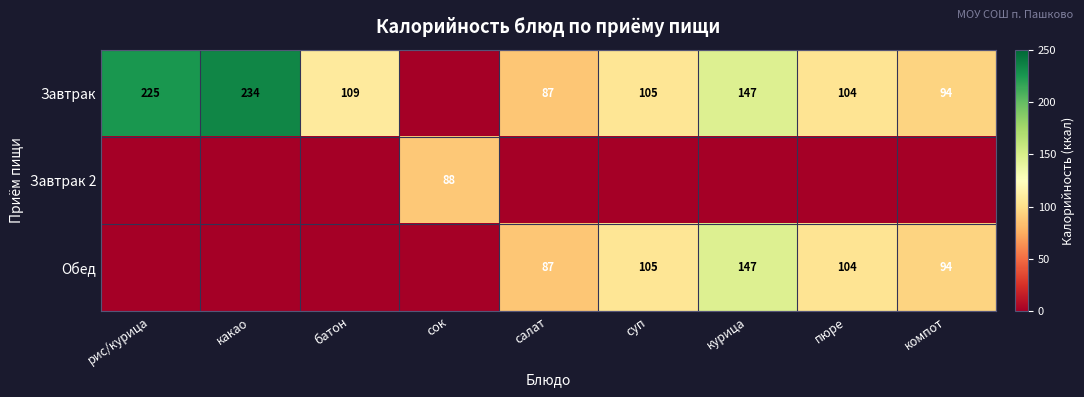

What is the sum of the Завтрак values at компот and салат?

181